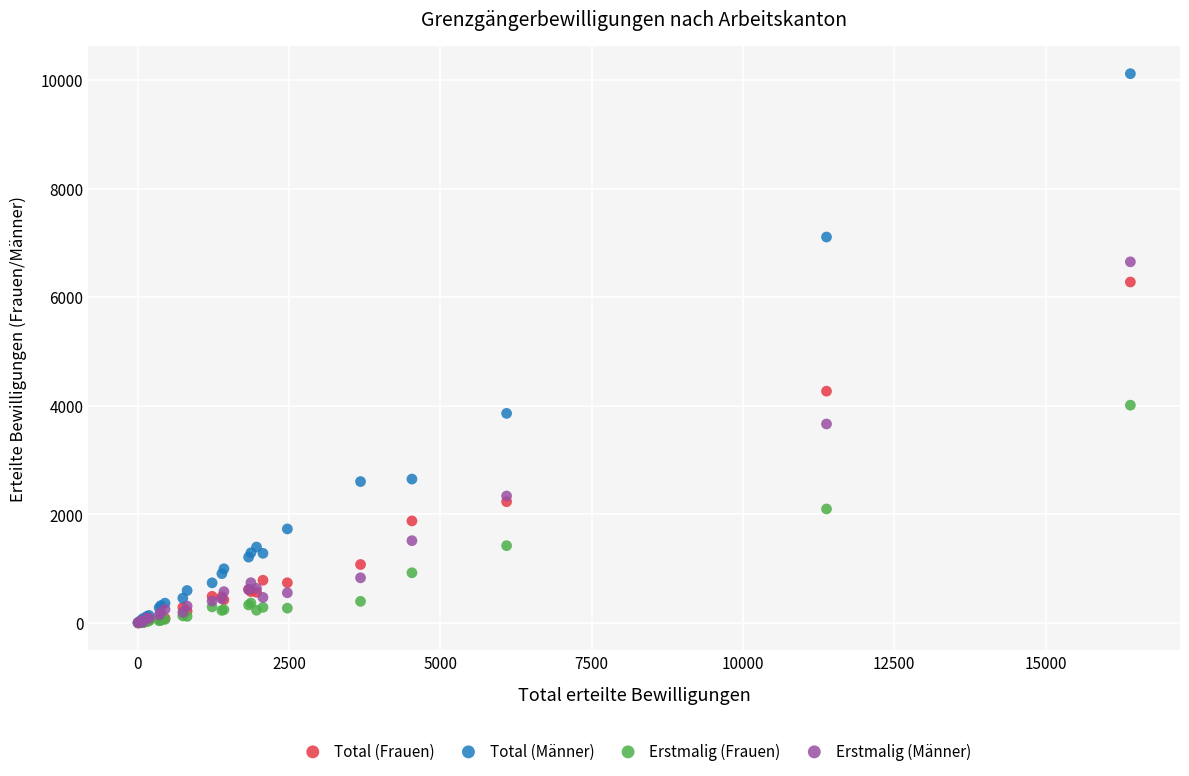

Across all series, what Y value is closest to 5060?

4270